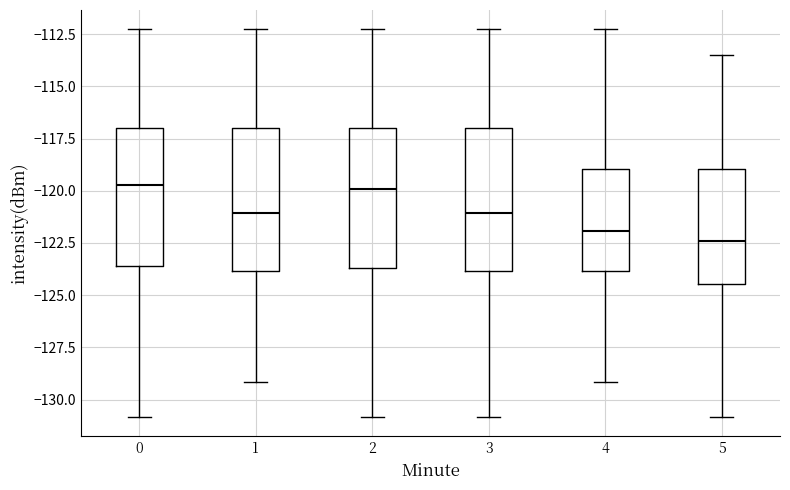

Where is the lower edge of the box at x = 0 on the y-axis? The values are not printed on the chart, so give them approximately, as read against the axis.

-123.5